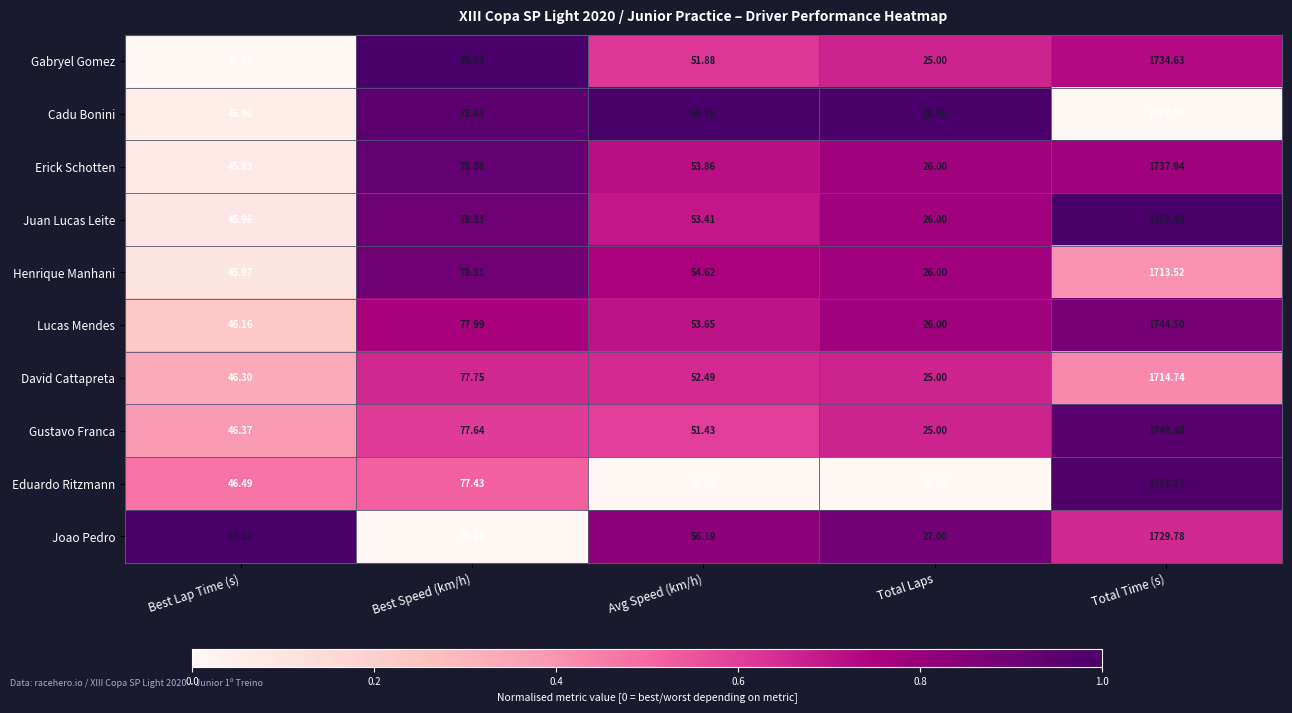

Where is Juan Lucas Leite nearest to the value 889?

Best Speed (km/h)